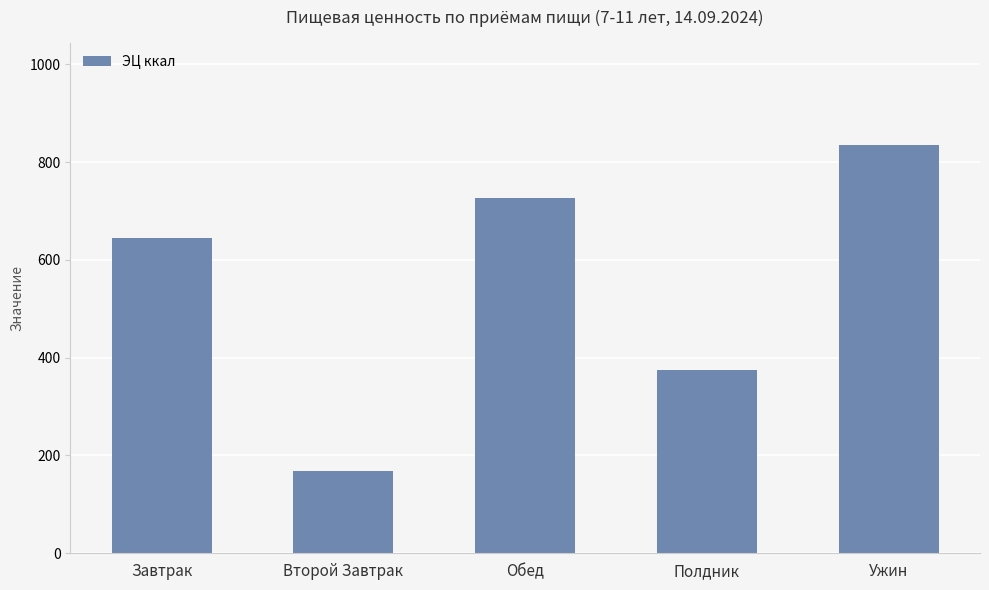

How many bars are there in total?

5